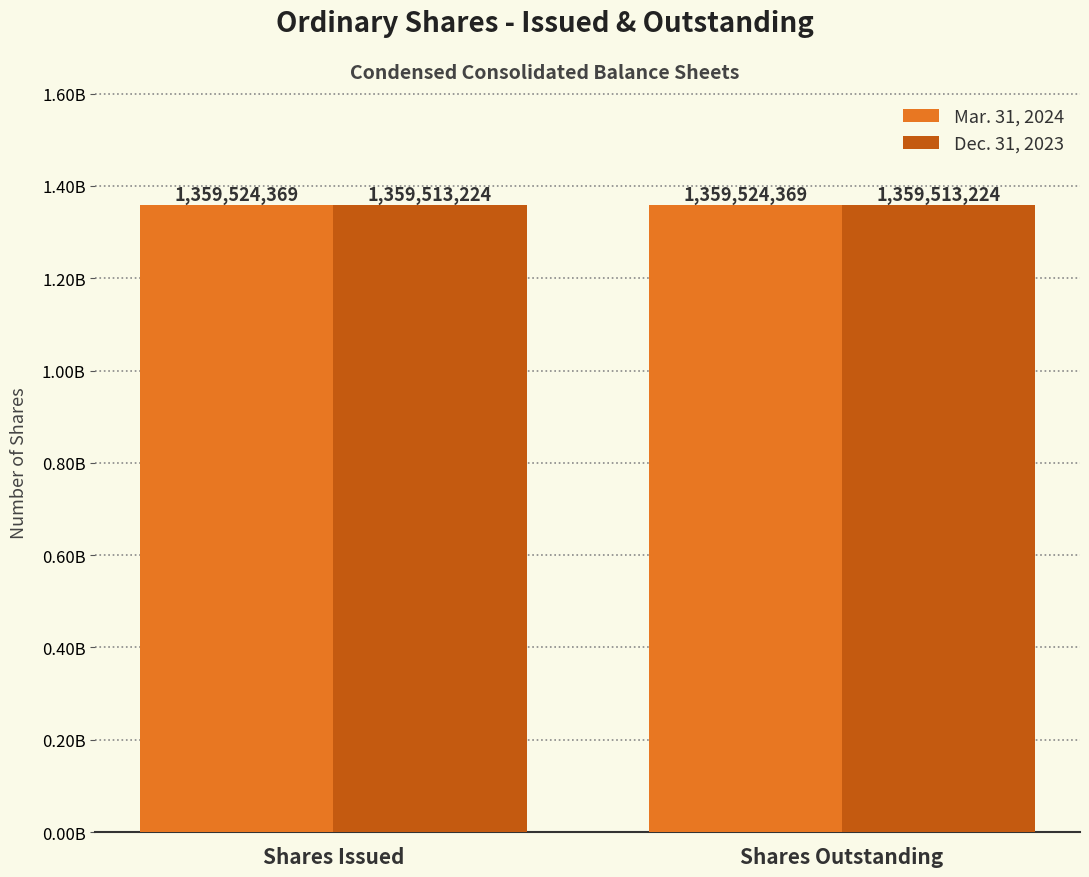

What is the total value across all series at Shares Outstanding?

2719037593